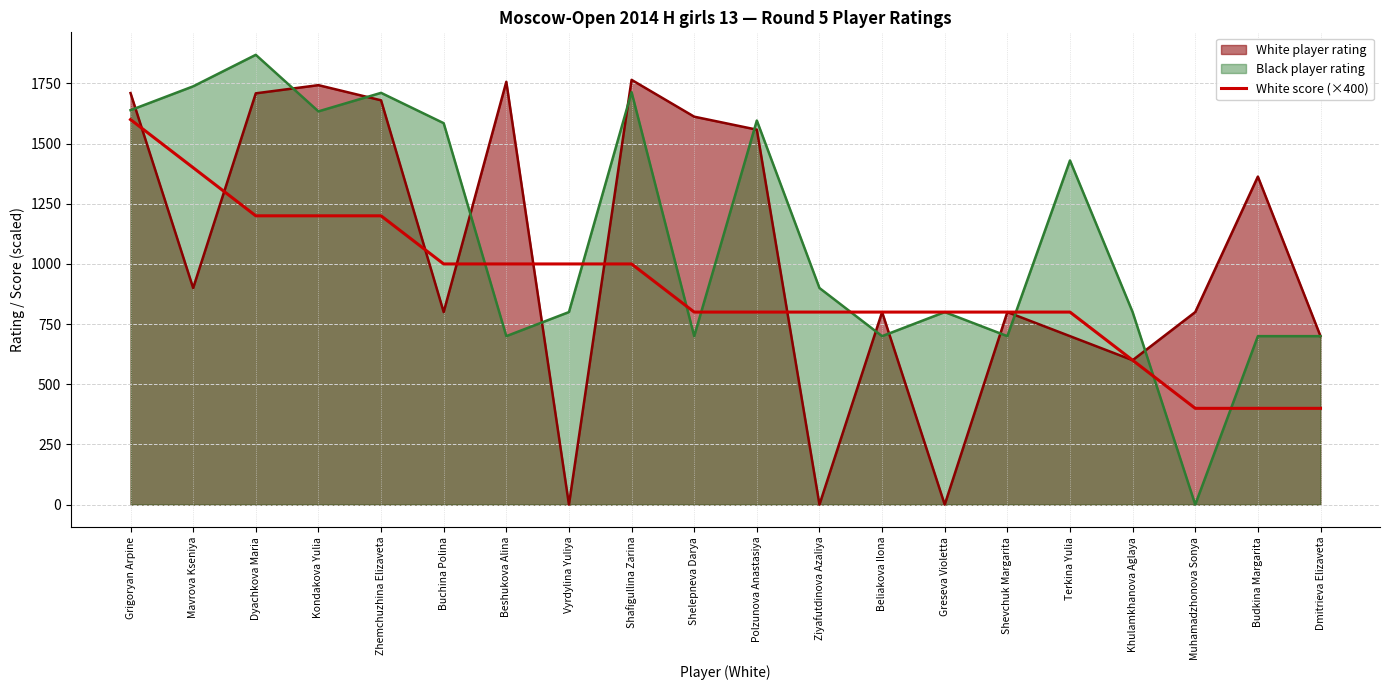

Which category has the highest value in the Black player rating series?

Dyachkova Maria